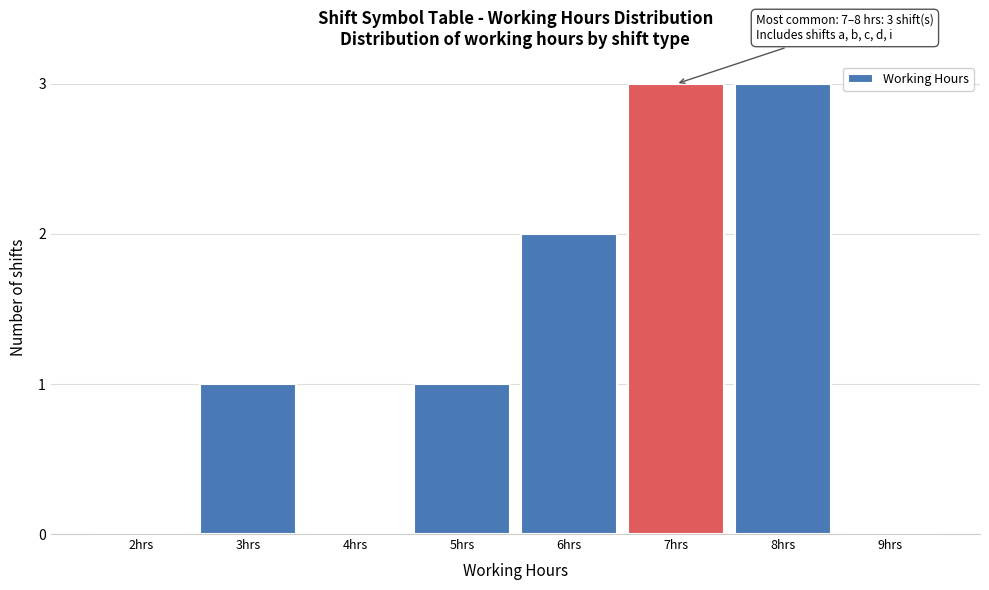

Reading left to right, transcribe all the data shown in this chart.

2hrs=0	3hrs=1	4hrs=0	5hrs=1	6hrs=2	7hrs=3	8hrs=3	9hrs=0